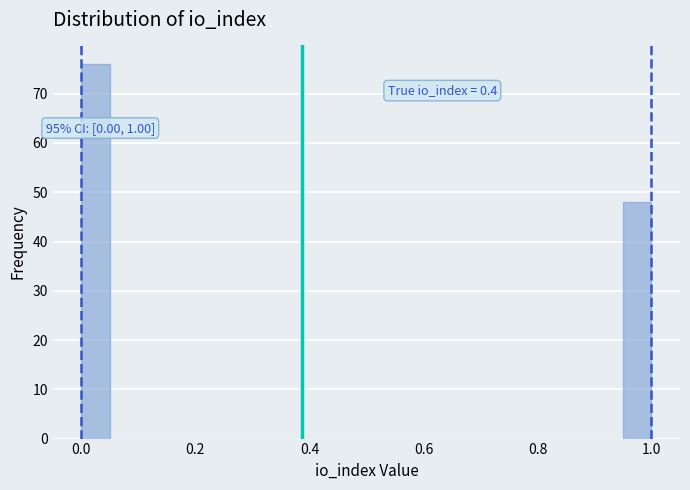

Read against the x-axis, roughly where is the centre of the tallest bar?

0.02